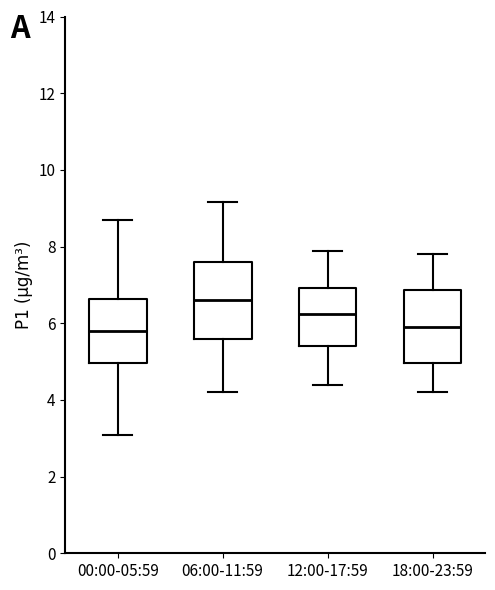

Which box's median line is the highest?

06:00-11:59